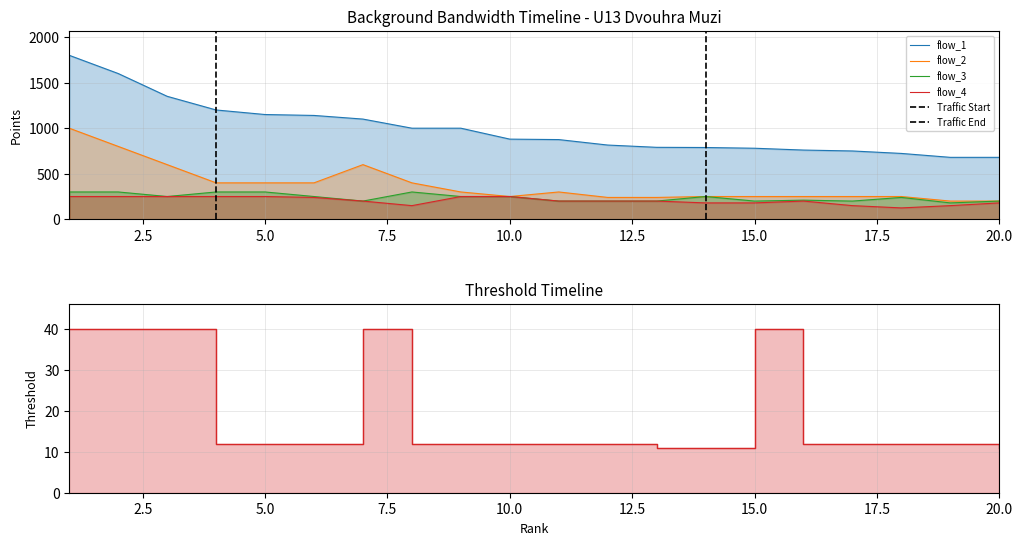

How many data points in flow_3 are less than 250?

10